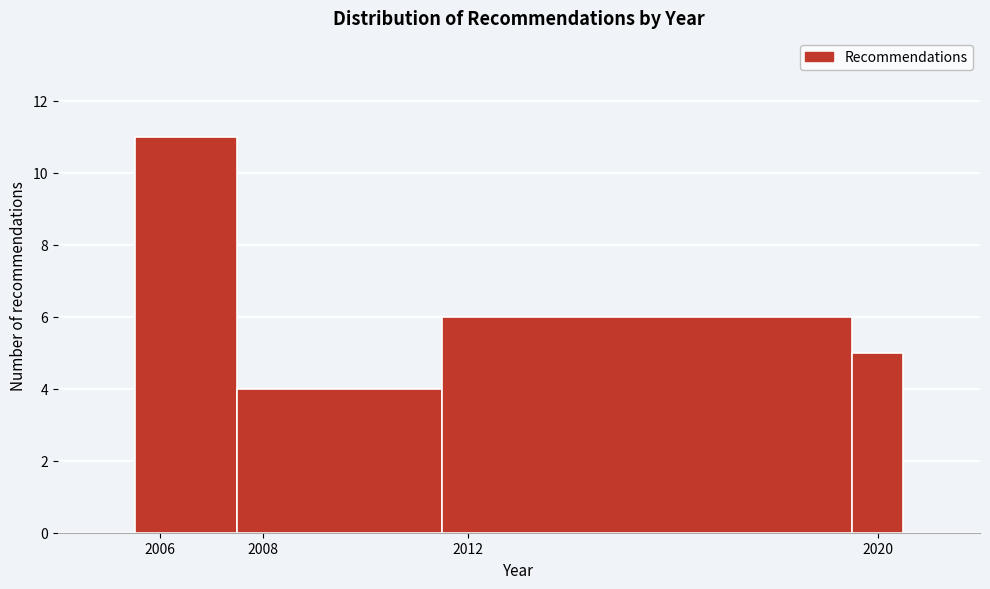

Reading left to right, list every bar in this chart as the range it spans on the x-axis followed by its height. Neither the bar edges nor the heights are printed on the chart, so give them approximately, as read against the axes.

2005.5 to 2007.5: 11
2007.5 to 2011.5: 4
2011.5 to 2019.5: 6
2019.5 to 2020.5: 5